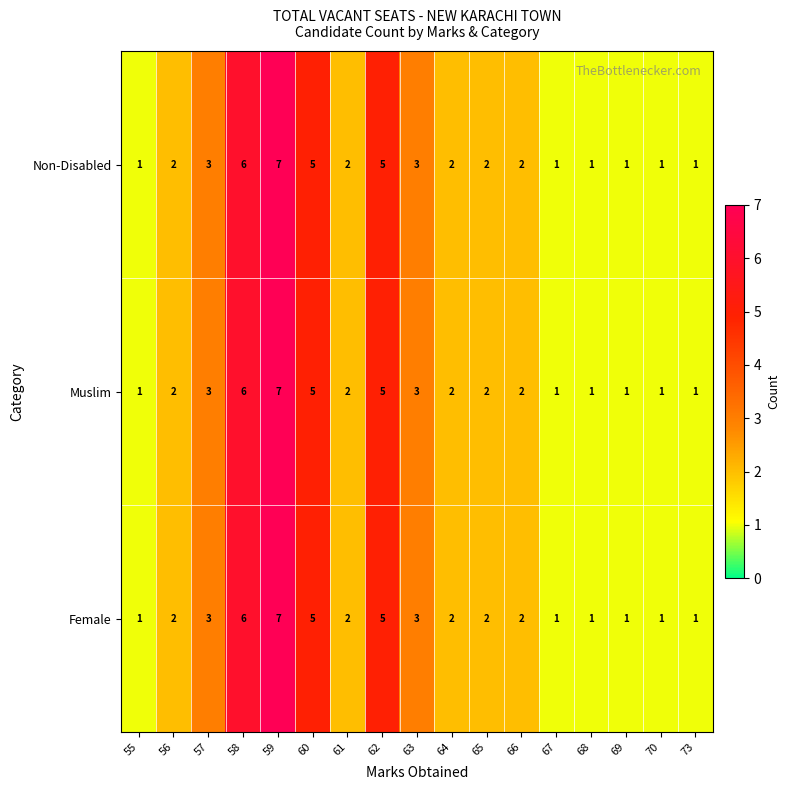

What is the smallest value displayed?

1